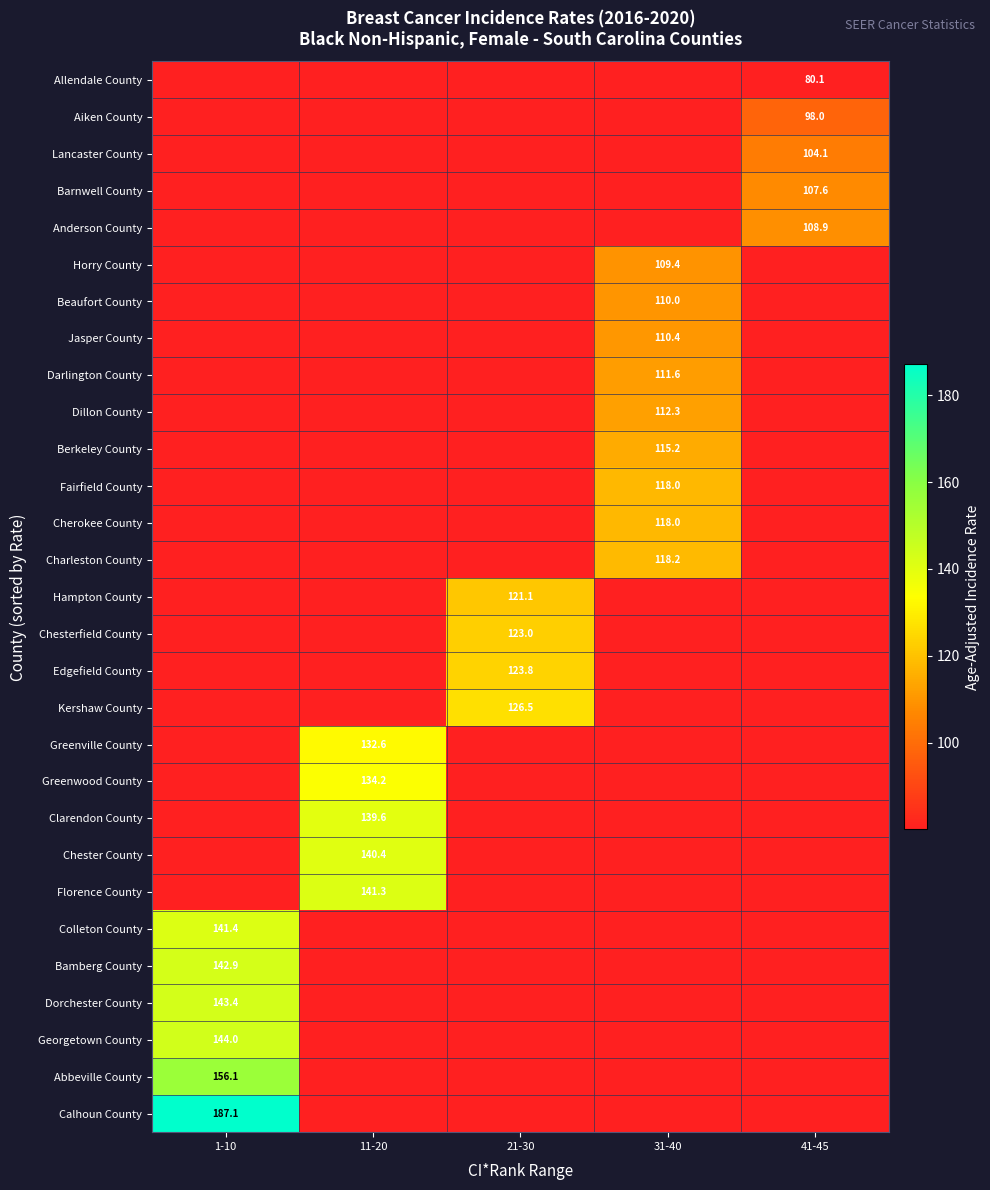

The value of Florence County at 11-20 is 77.5. True or false?

False